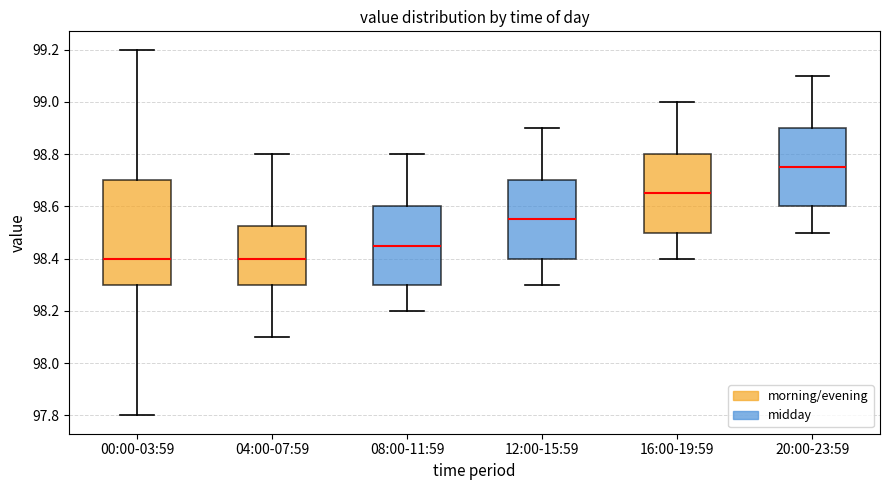

Which box's median line is the highest?

20:00-23:59